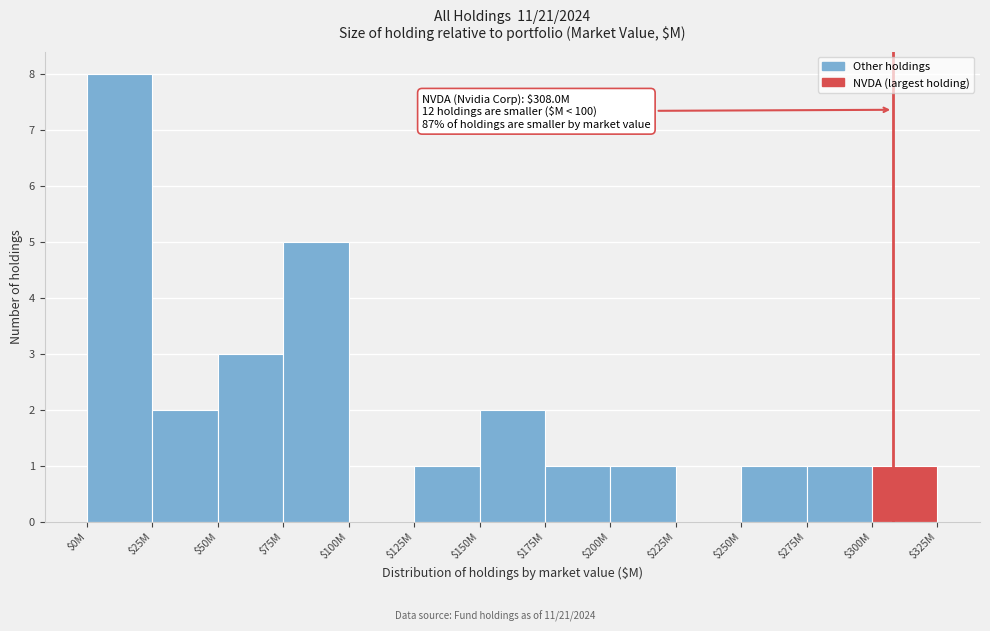

What is the sum of all values?

26